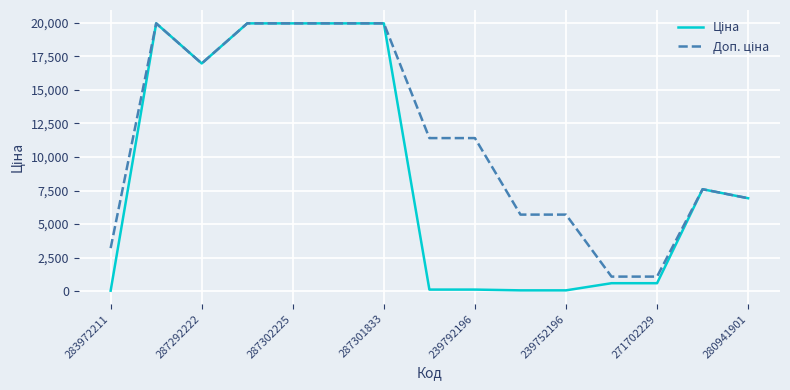

Is this an area chart (filled region under the line)?

No